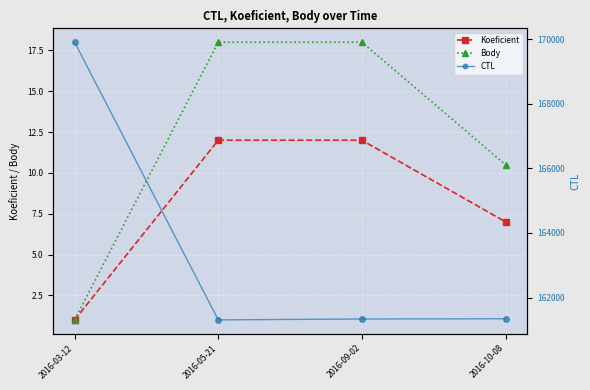

Is the value of Body at 2016-03-12 greater than the value of Koeficient at 2016-05-21?

No